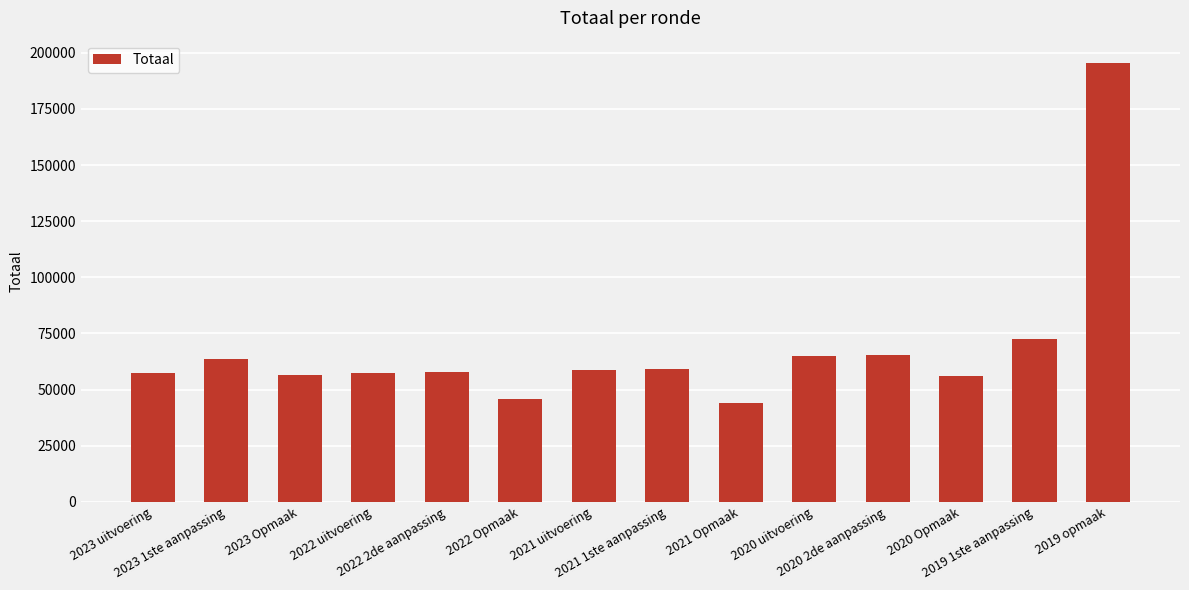

Where is the data nearest to the value 119845?

2019 1ste aanpassing